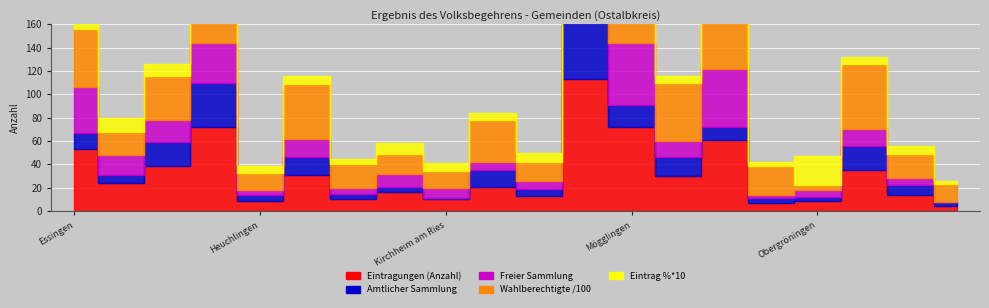

Where does the Freier Sammlung series first go above 14?

Essingen